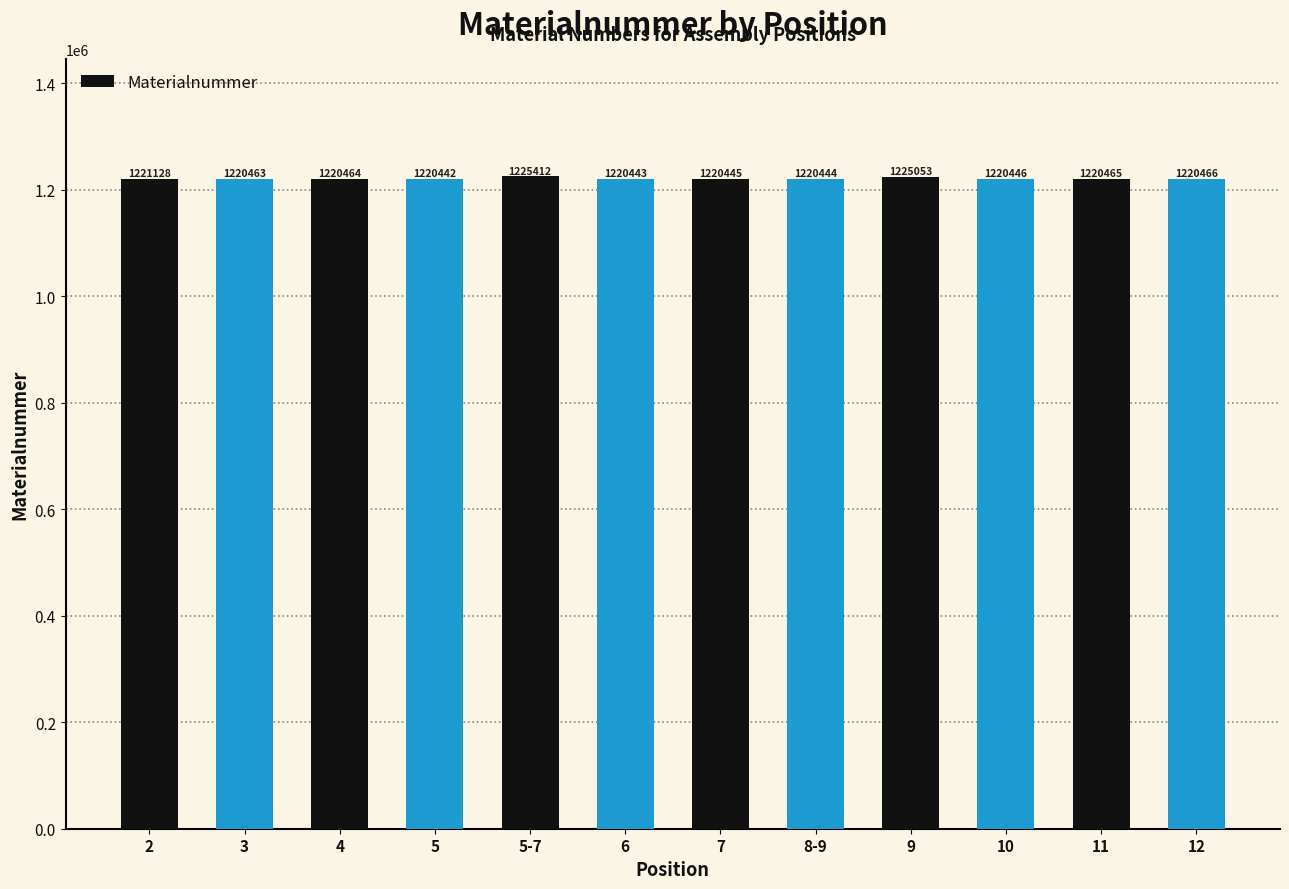

Rank the categories by value from highest to lowest.

5-7, 9, 2, 12, 11, 4, 3, 10, 7, 8-9, 6, 5